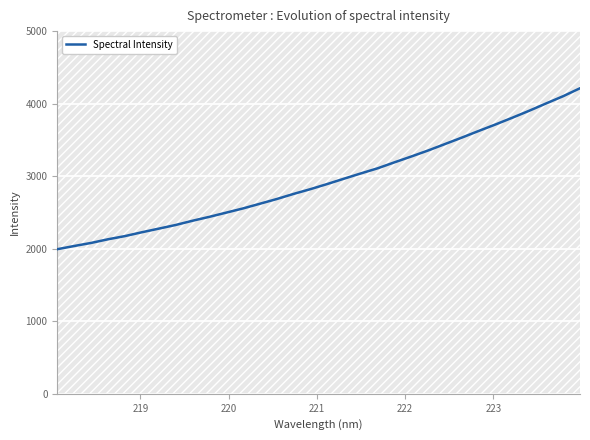

How many values are below 2892?

16